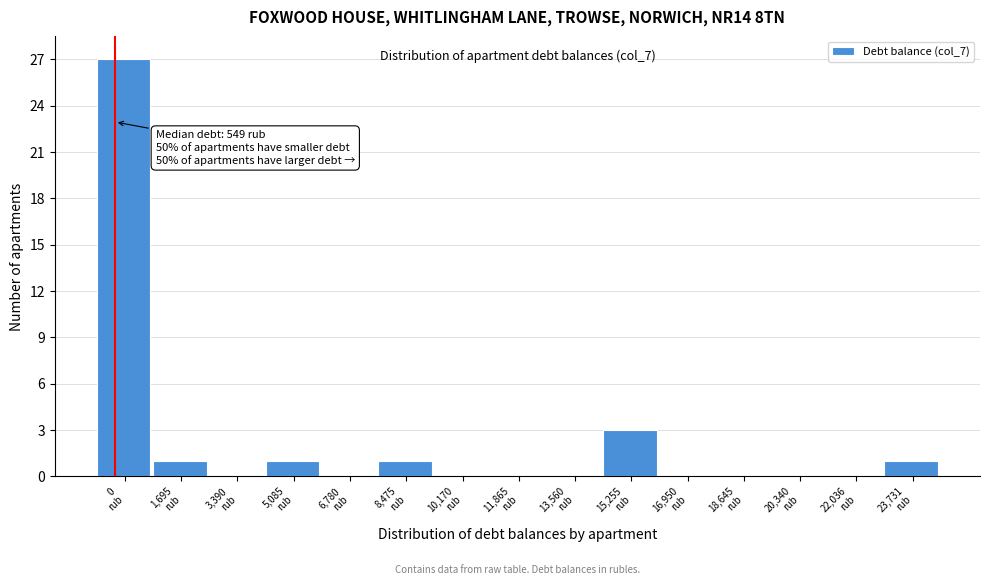

What is the maximum value shown in the chart?

27